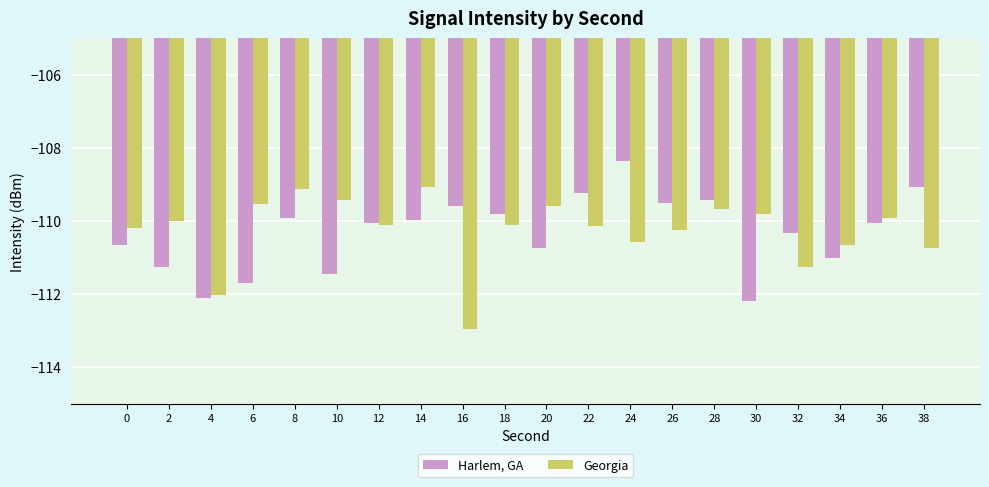

What is the maximum value for Harlem, GA?

-108.4